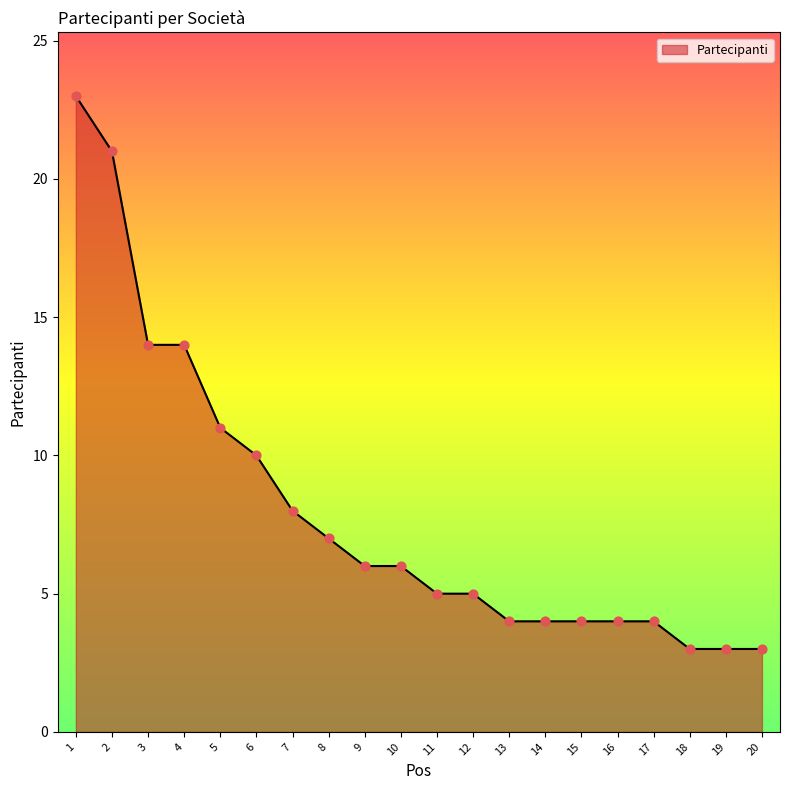

Which has a higher value, 11 or 3?

3